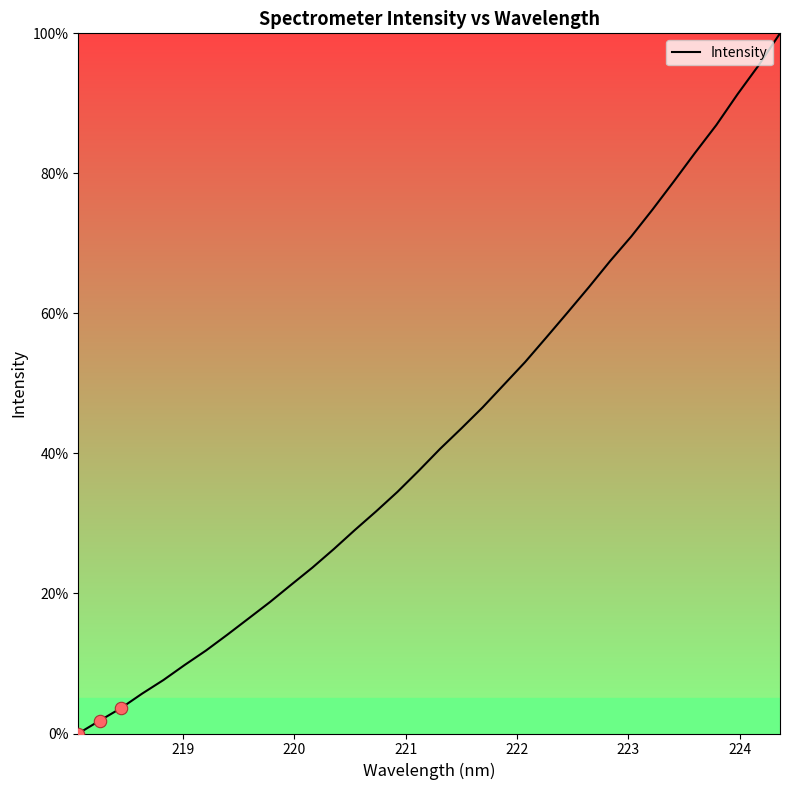

What is the maximum value shown in the chart?

100.0